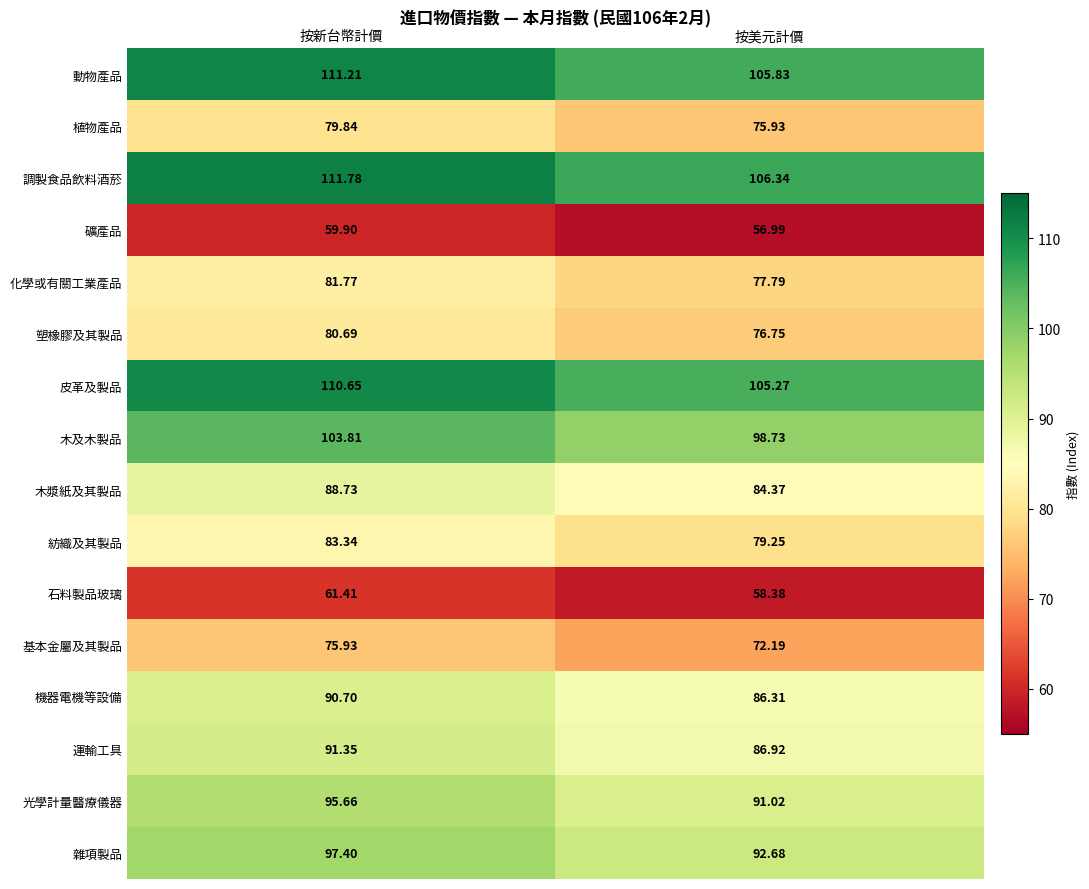

Which series has the widest spread of values?

調製食品飲料酒菸